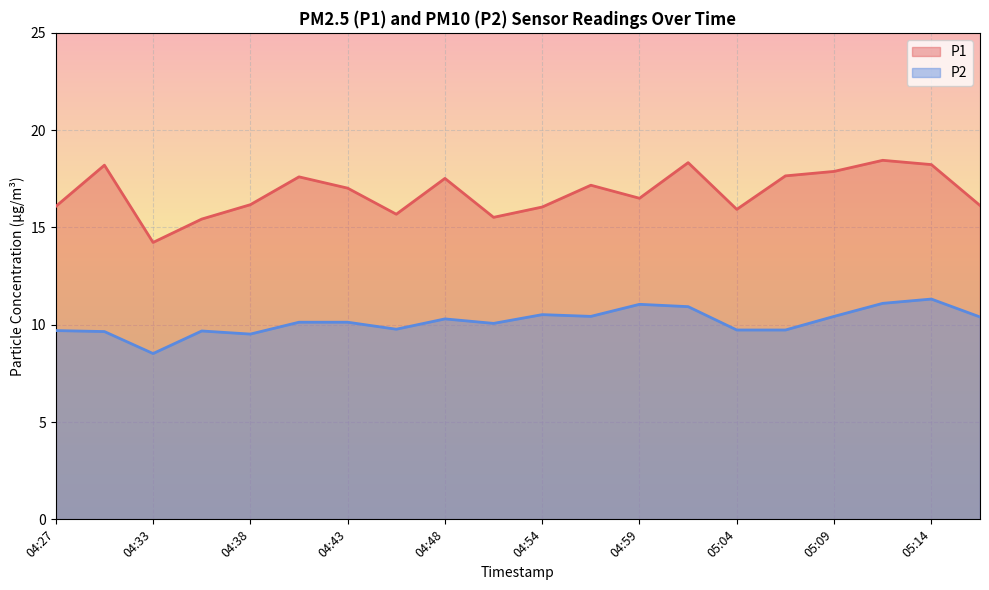

What are all the series names shown in the legend?

P1, P2